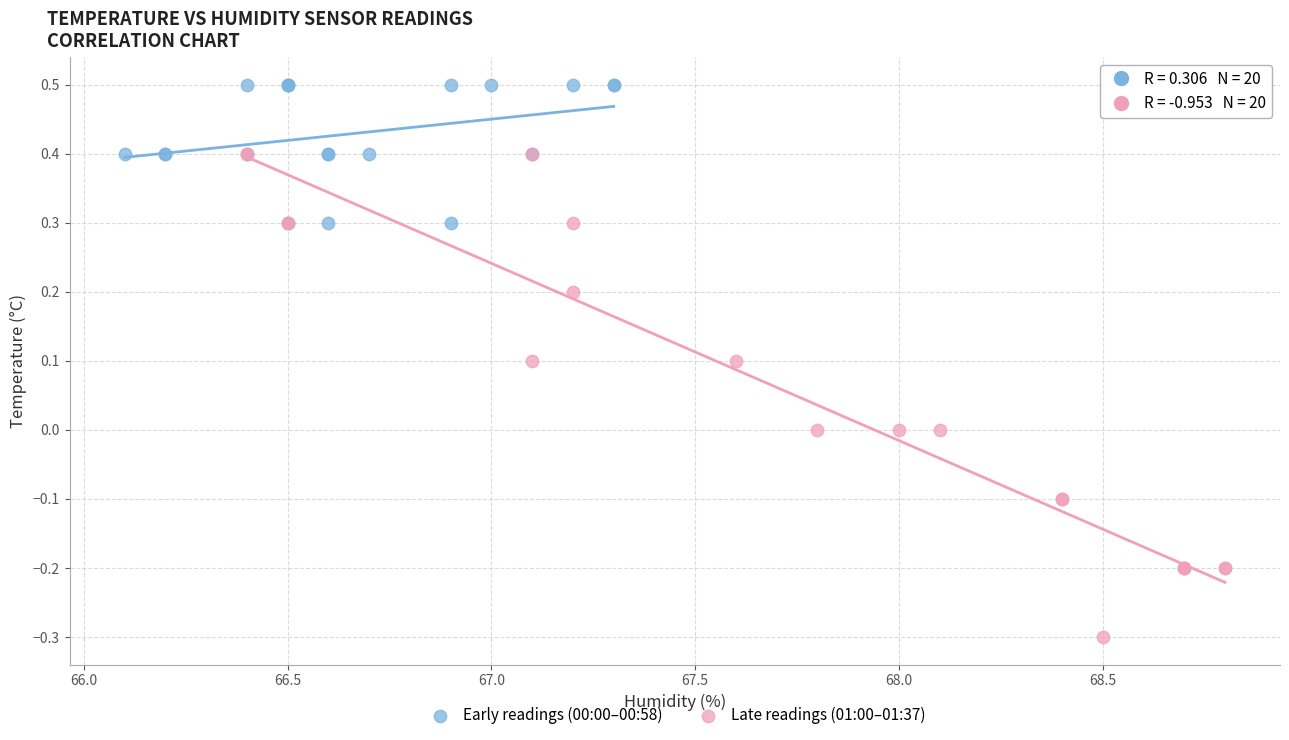

Which series has the widest spread of Y values?

Late readings (01:00–01:37)